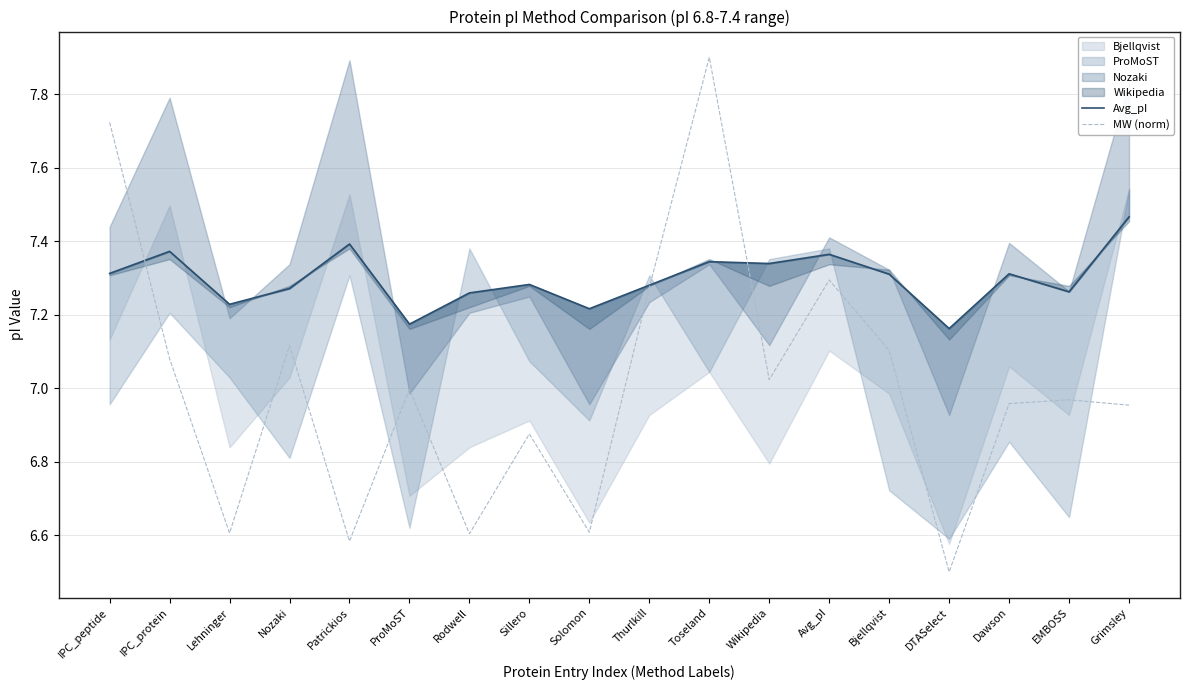

At which label is Avg_pI closest to 7?

DTASelect